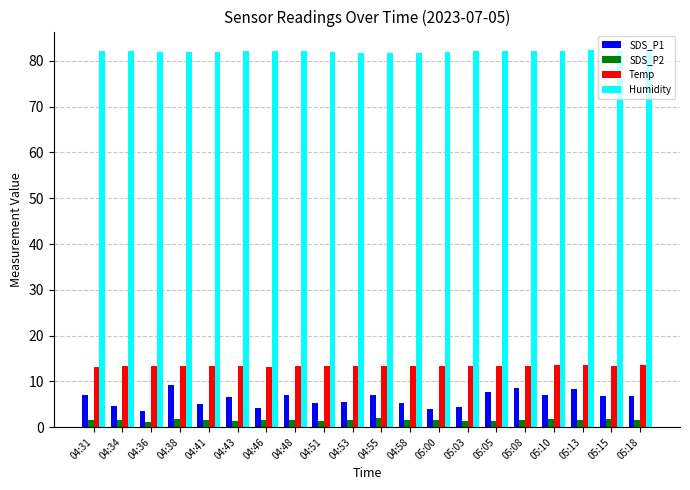

At how many categories does at least one series exceed 50?

20